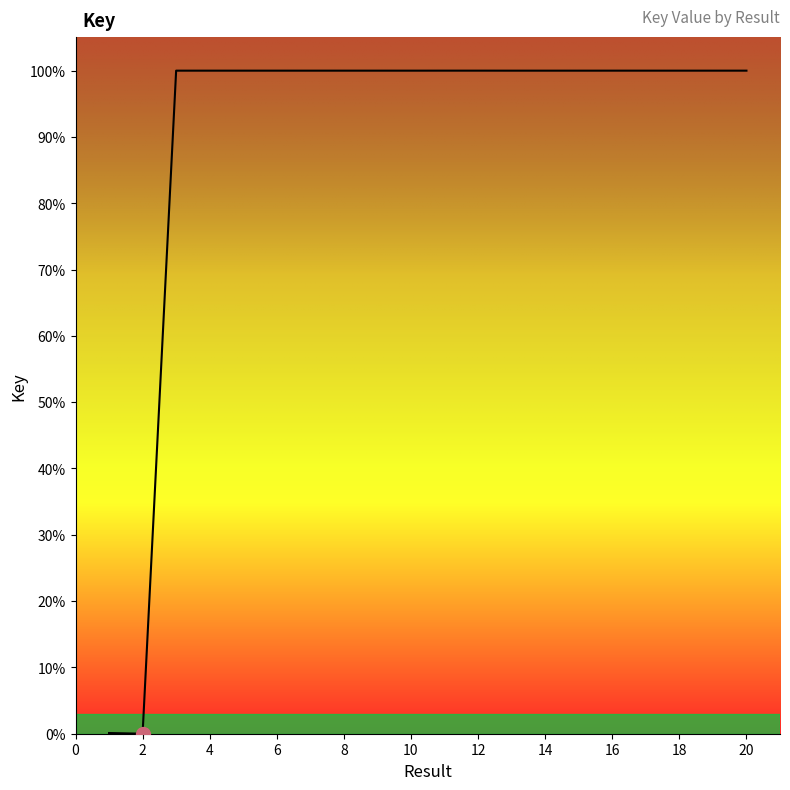

What is the maximum value shown in the chart?

100.0